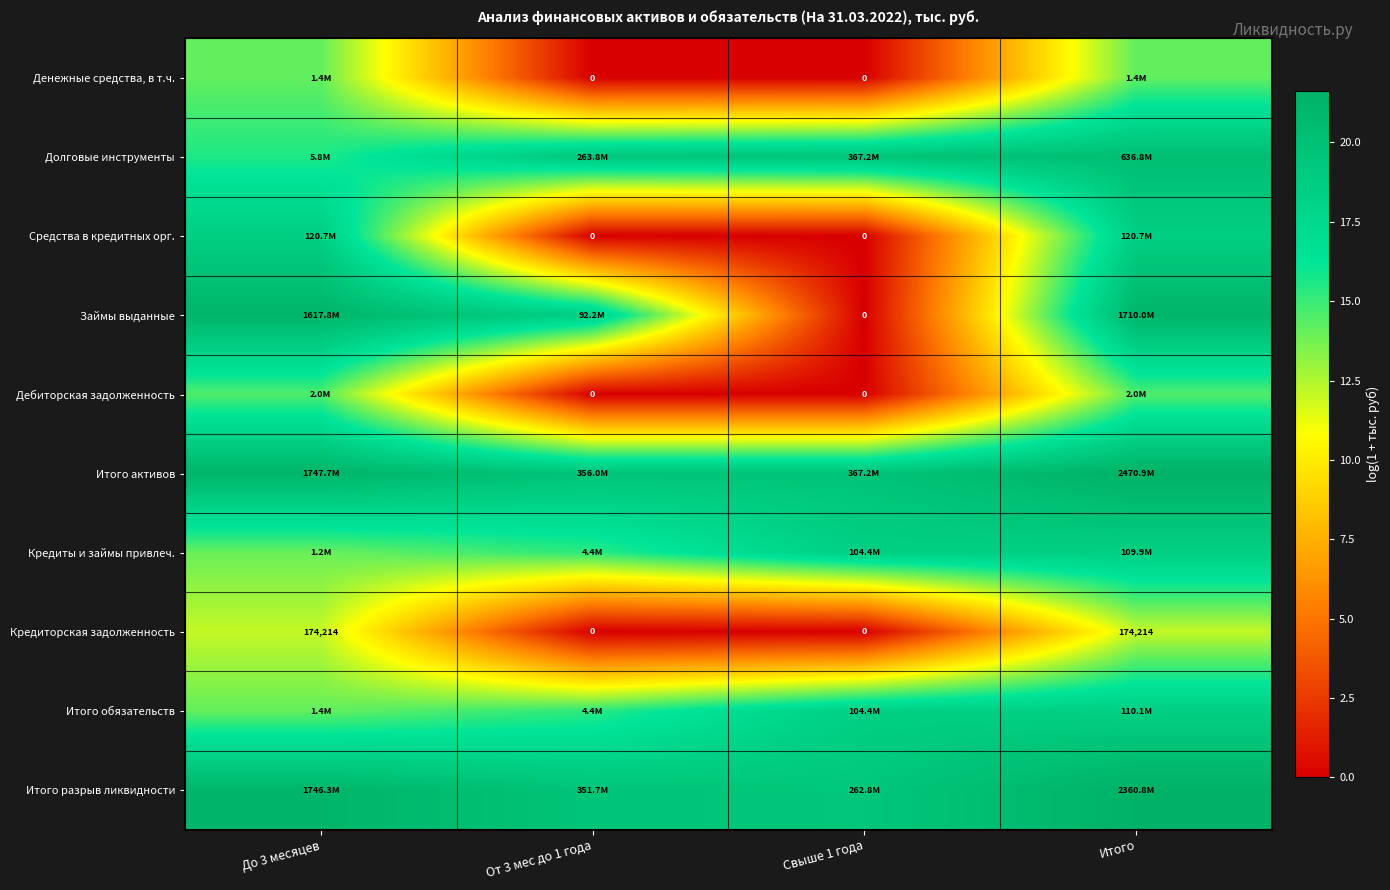

At which category does the chart reach its peak across all series?

Итого